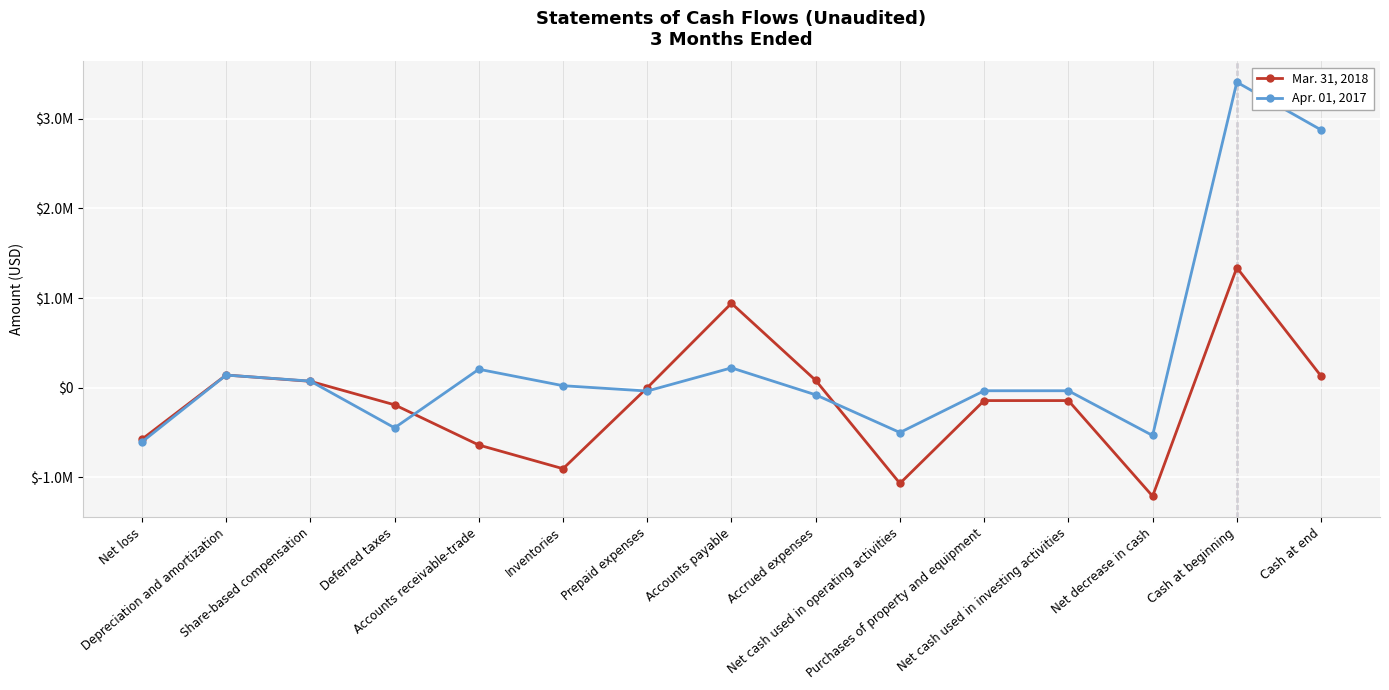

The value of Mar. 31, 2018 at Share-based compensation is 72028. True or false?

True